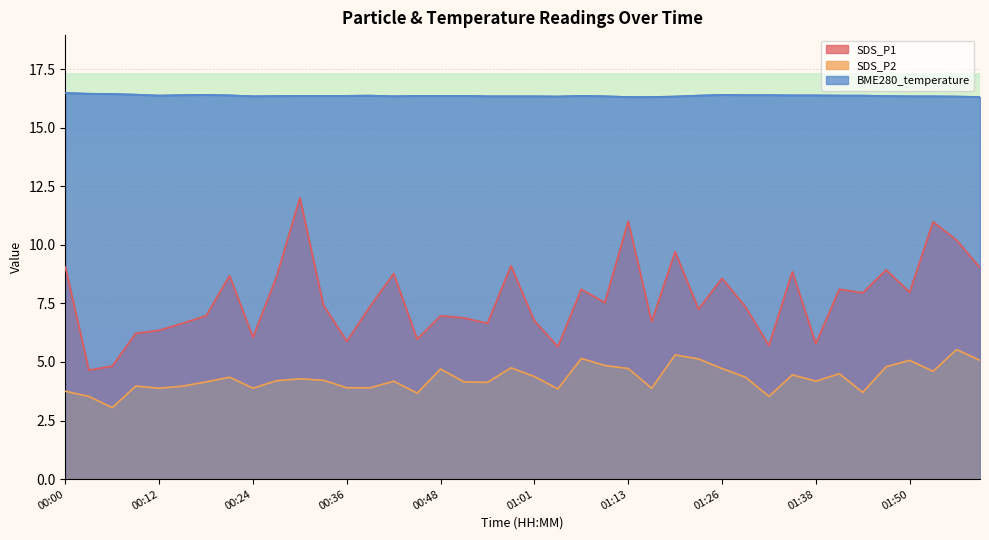

What is the maximum value shown in the chart?

16.5